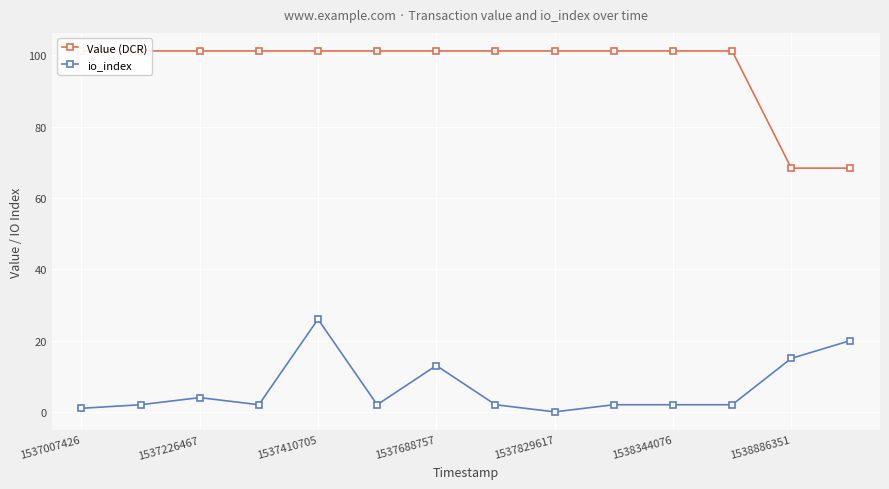

Is it true that io_index equals 17 at 1537688757?

False